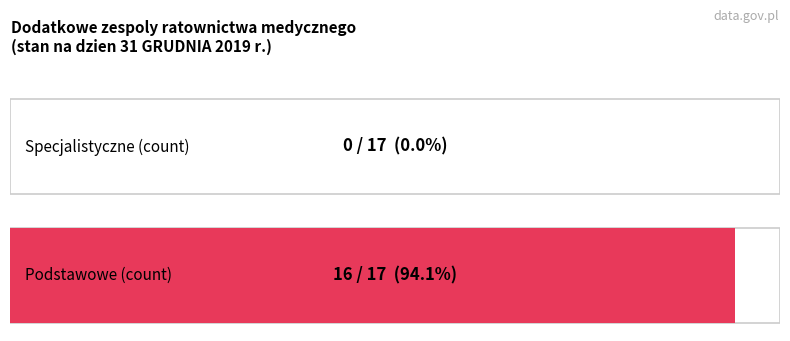

Which series has the widest spread of values?

Podstawowe